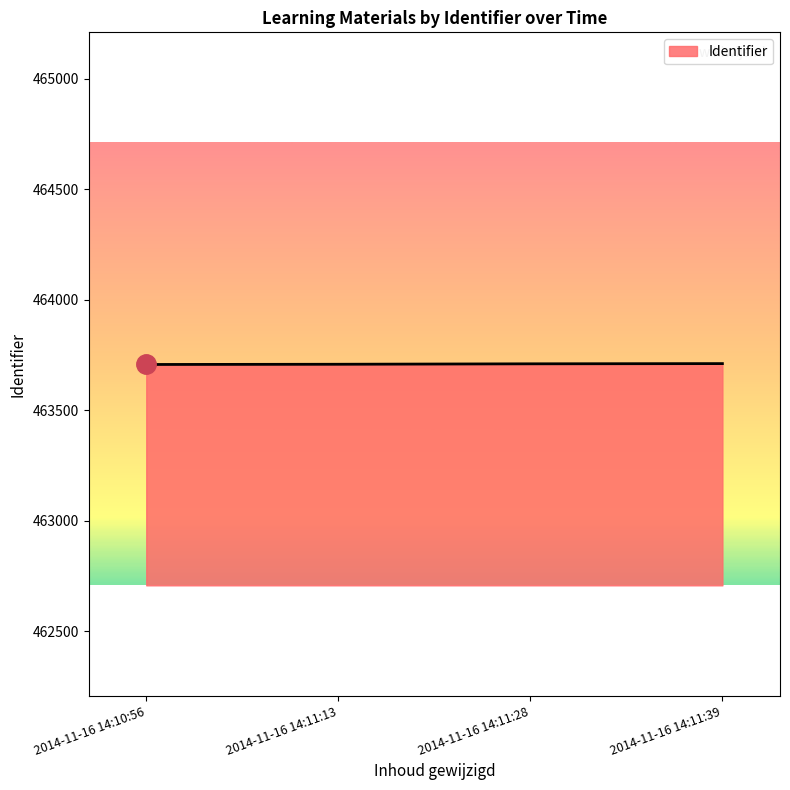

Is it true that the value at 2014-11-16 14:10:56 is 463707?

True